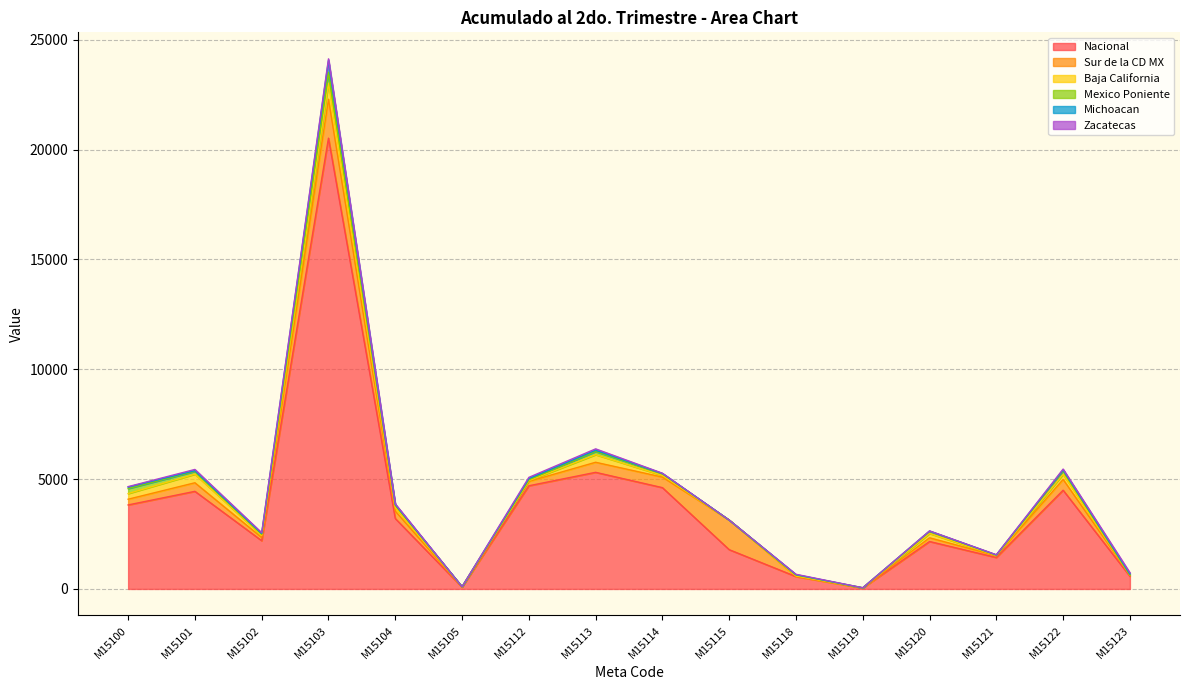

How many interior local peaks does the Zacatecas series have?

4